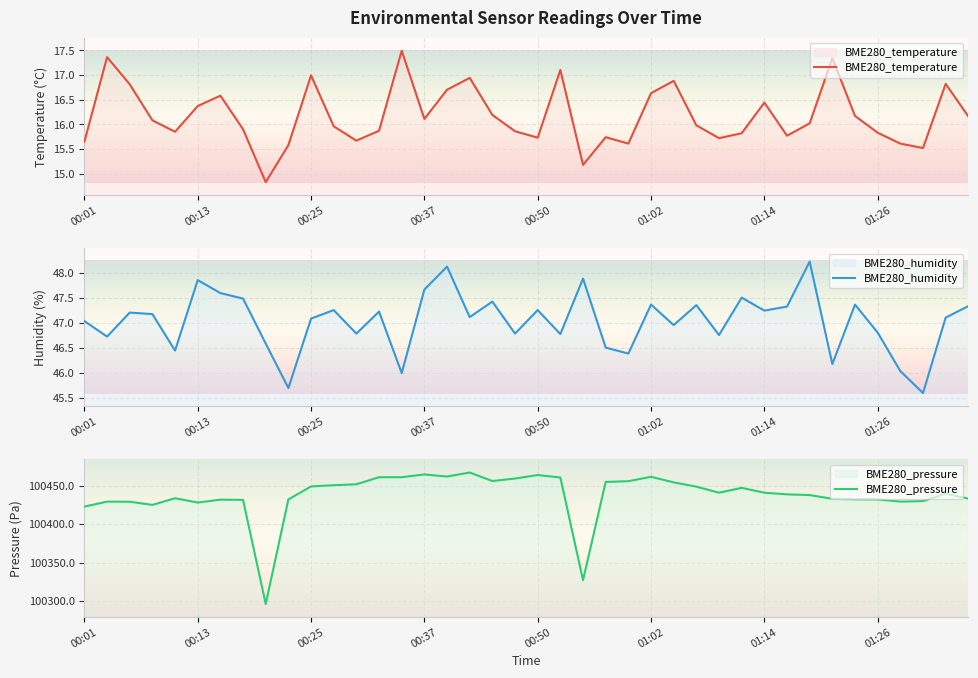

What is the difference between the maximum and second lowest values in the BME280_temperature series?

2.3